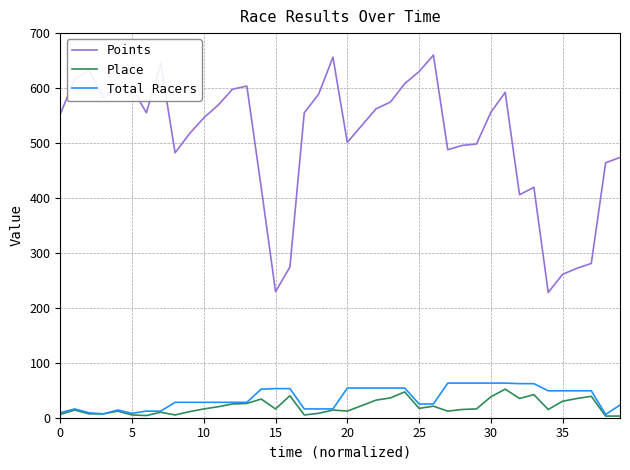

What is the difference between the second highest and minimum values in the Place series?

44.0